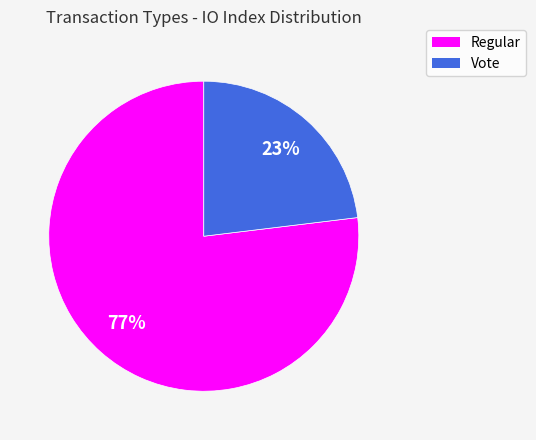

Which slice is the largest?

Regular